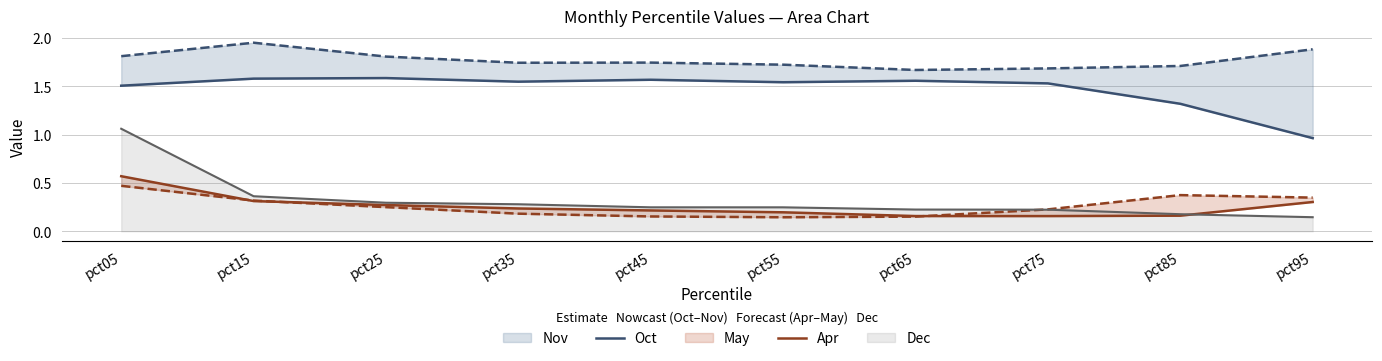

At which category does Apr reach its first local valley?

pct75